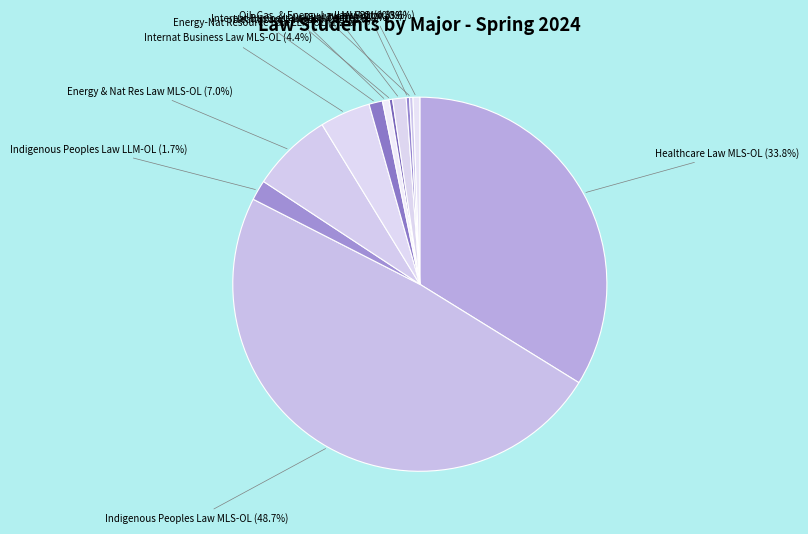

Between Oil, Gas, & Energy Law MLS-OL (0.3%) and Healthcare Law MLS-OL (33.8%), which is larger?

Healthcare Law MLS-OL (33.8%)